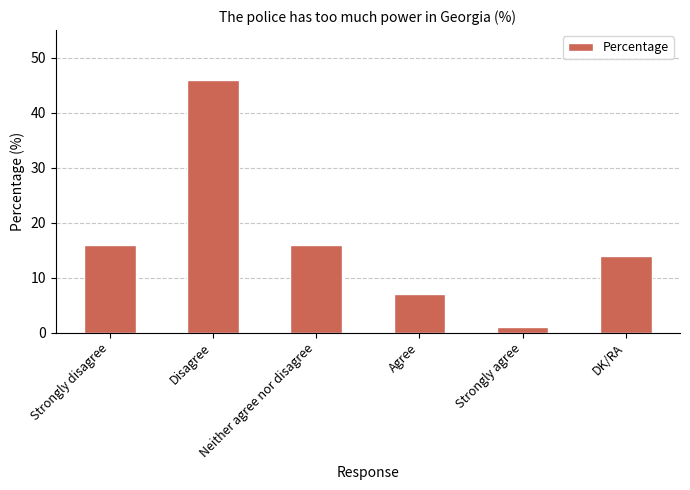

Reading left to right, transcribe all the data shown in this chart.

16	46	16	7	1	14